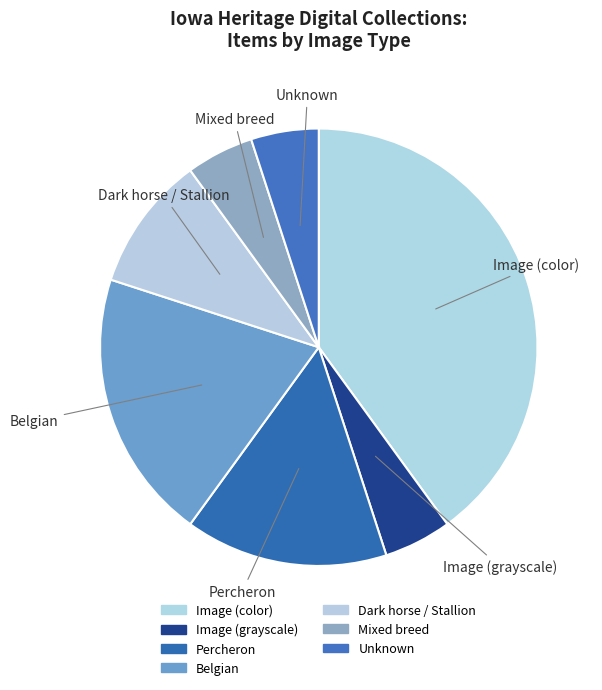

How many segments does this pie chart have?

7